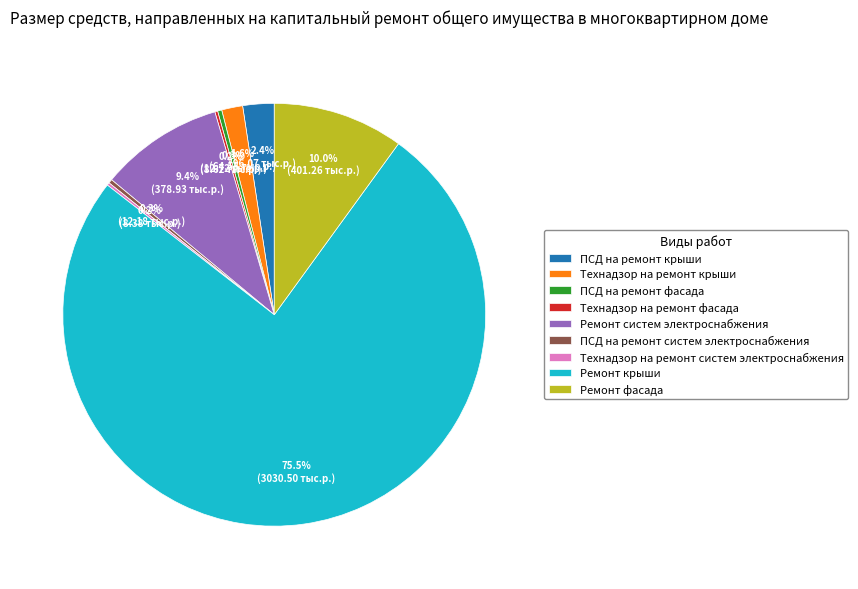

Which slice is the largest?

Ремонт крыши